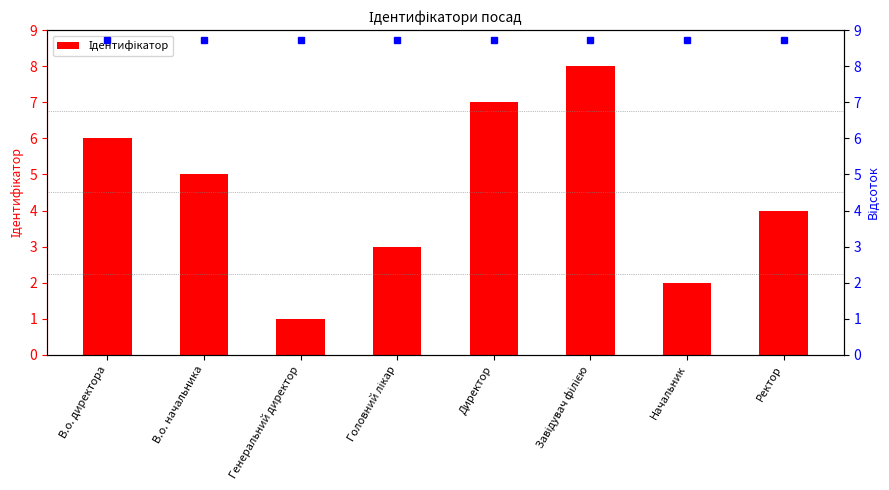

List the labels in order of value, largest first.

Завідувач філією, Директор, В.о. директора, В.о. начальника, Ректор, Головний лікар, Начальник, Генеральний директор